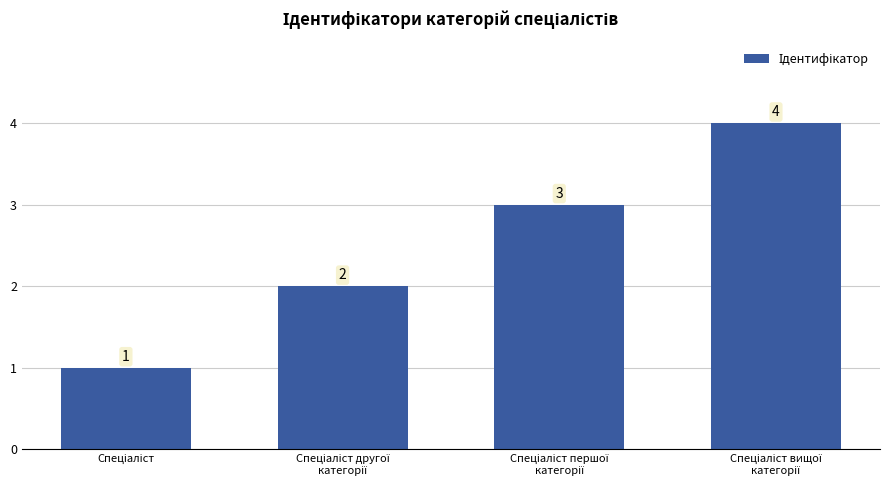

What is the greatest value displayed?

4